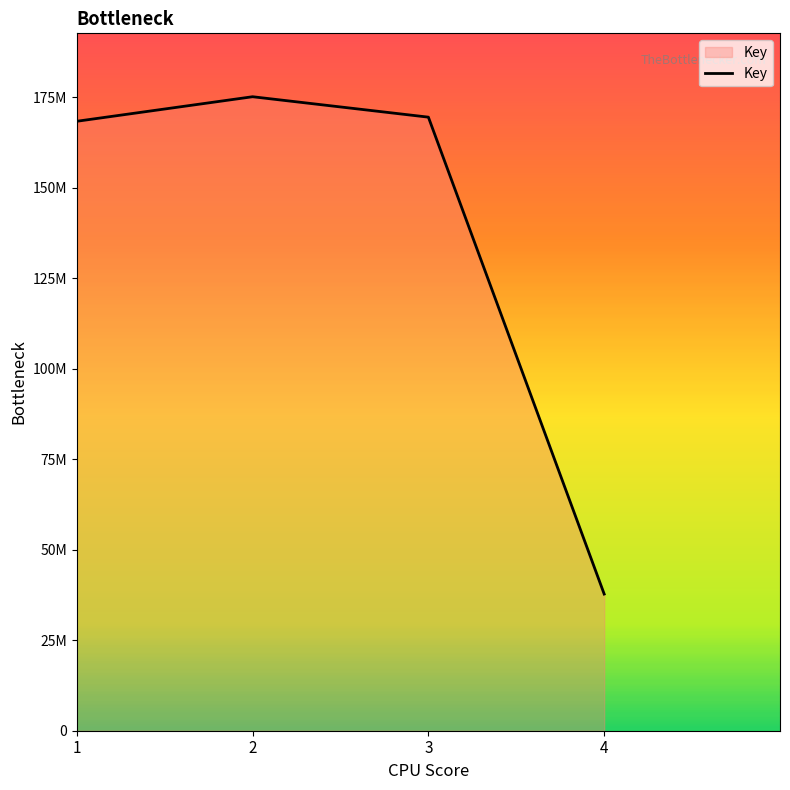

Between 1 and 3, which is larger?

3